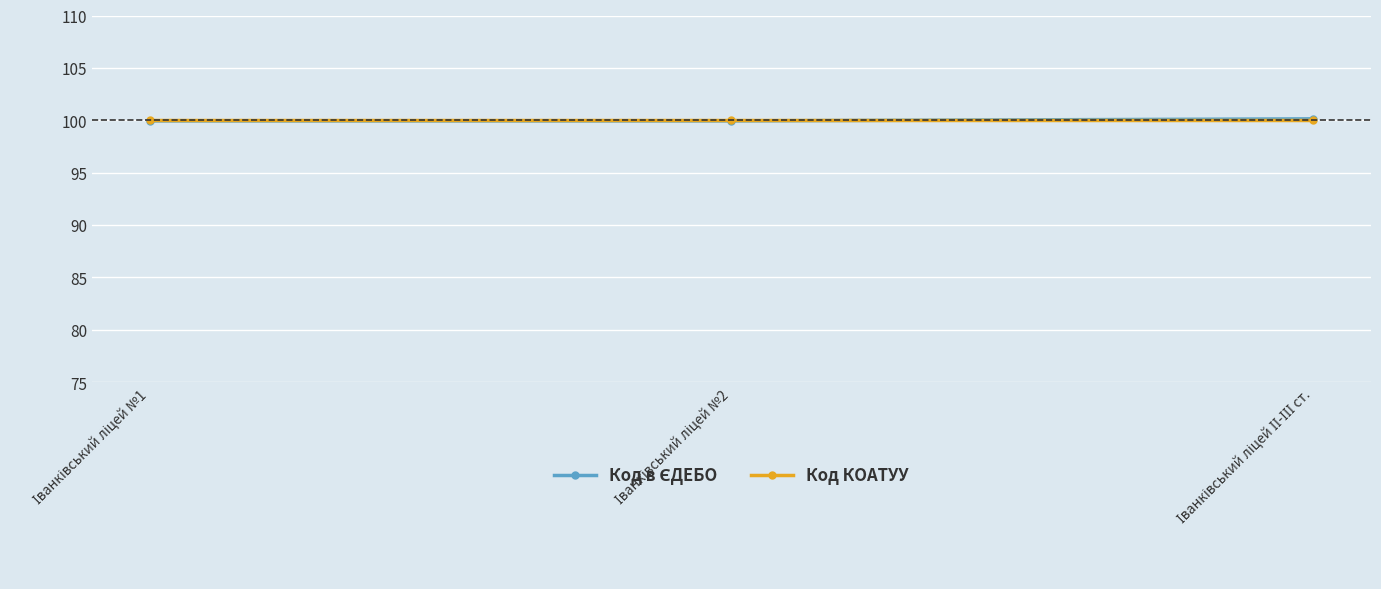

At how many categories does at least one series exceed 99?

3